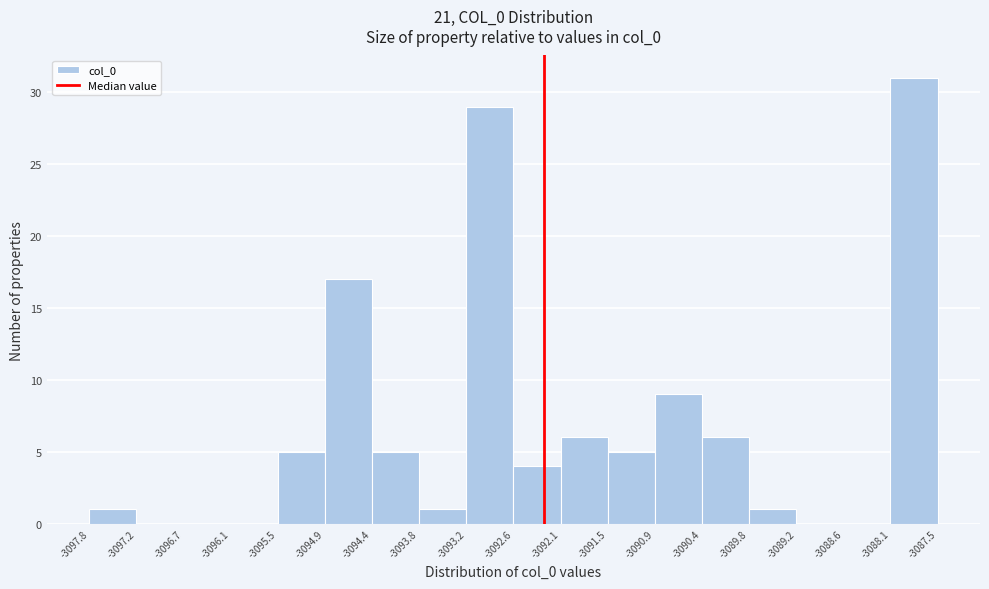

Reading left to right, list every bar in this chart as the range it spans on the x-axis followed by its height. The values are not printed on the chart, so give them approximately, as read against the axis.

-3097.8 to -3097.2: 1
-3097.2 to -3096.7: 0
-3096.7 to -3096.1: 0
-3096.1 to -3095.5: 0
-3095.5 to -3094.9: 5
-3094.9 to -3094.4: 17
-3094.4 to -3093.8: 5
-3093.8 to -3093.2: 1
-3093.2 to -3092.6: 29
-3092.6 to -3092.1: 4
-3092.1 to -3091.5: 6
-3091.5 to -3090.9: 5
-3090.9 to -3090.4: 9
-3090.4 to -3089.8: 6
-3089.8 to -3089.2: 1
-3089.2 to -3088.6: 0
-3088.6 to -3088.1: 0
-3088.1 to -3087.5: 31